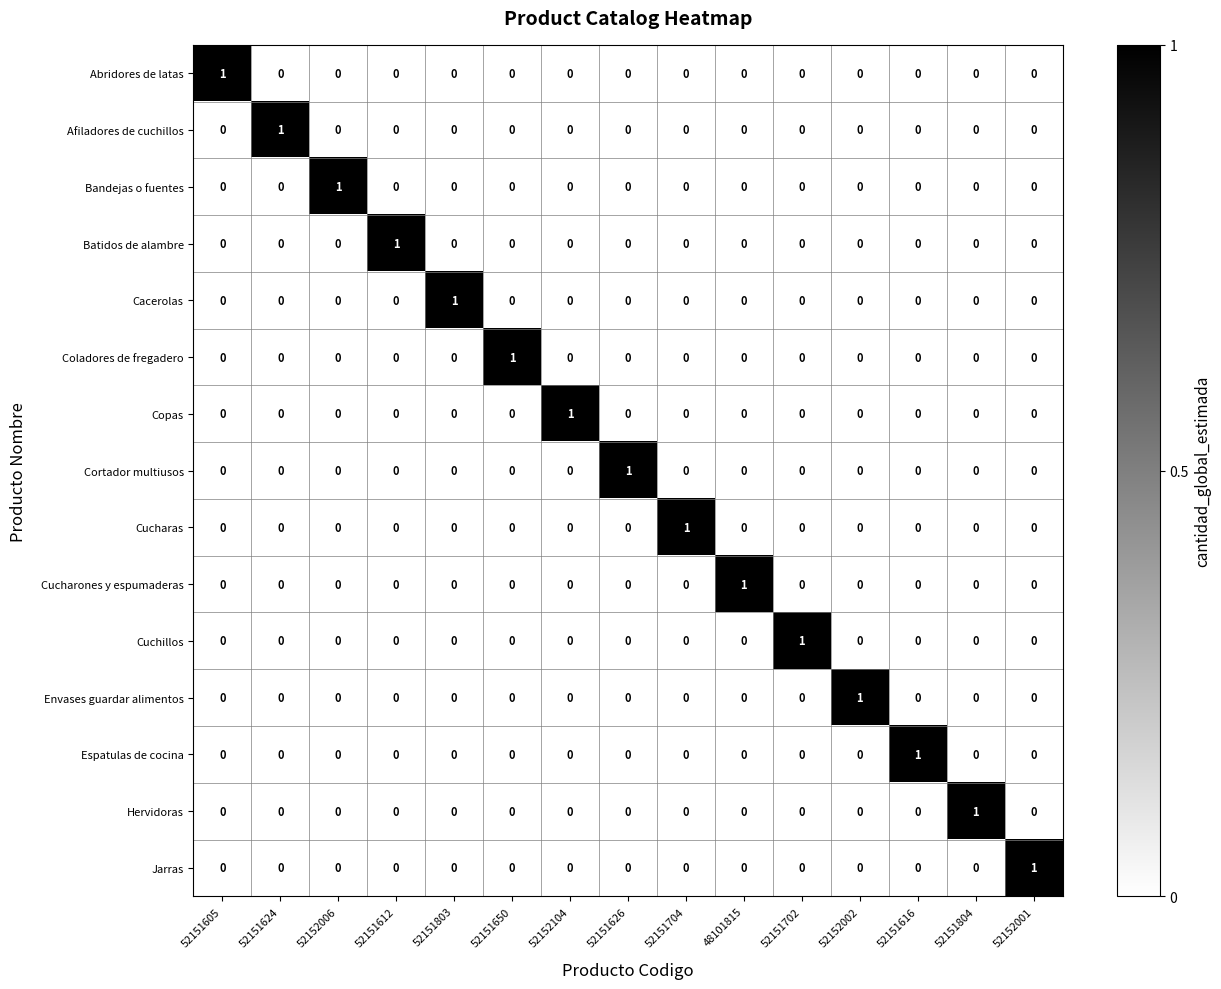

The Cuchillos series shows 0 at 52151612. True or false?

True